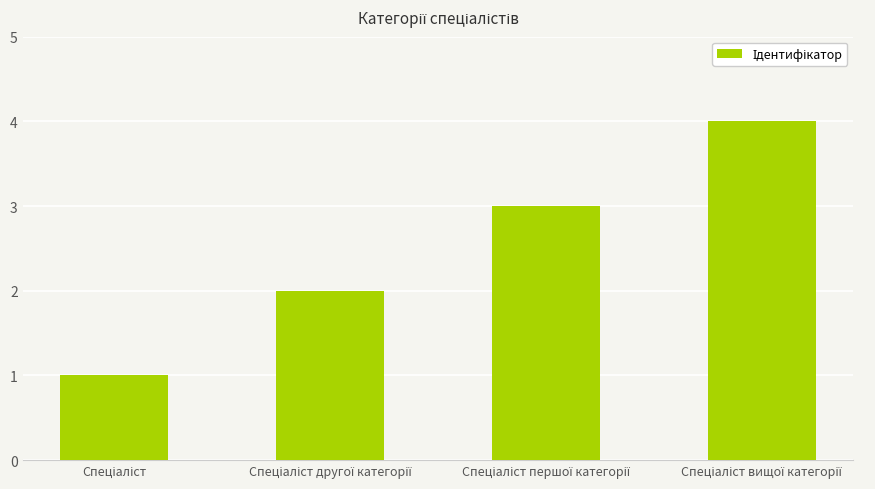

What is the sum of all values?

10